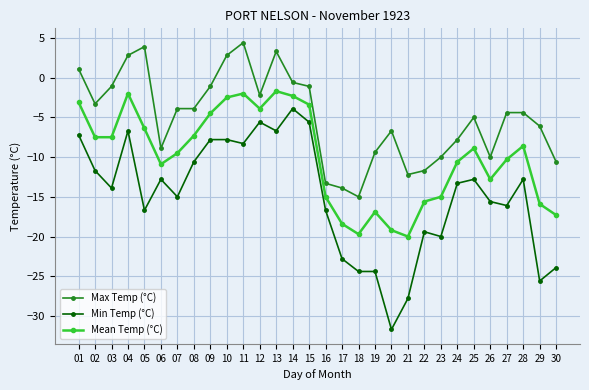

True or false: Mean Temp (°C) has more than 2 interior local peaks.

True